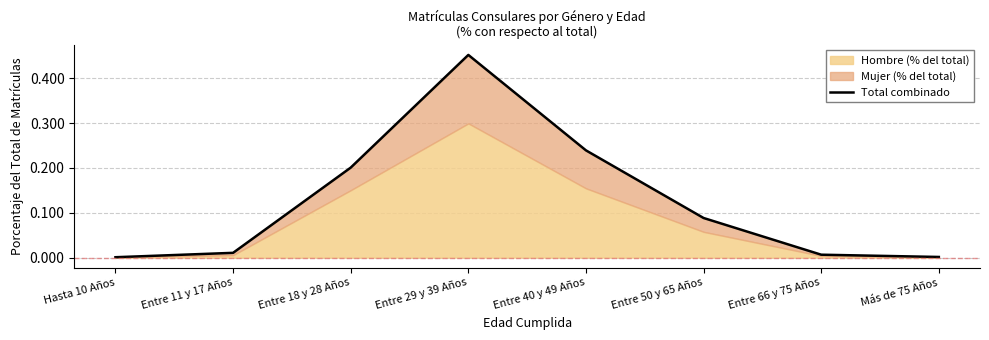

What is the label of the 5th point from the left?

Entre 40 y 49 Años